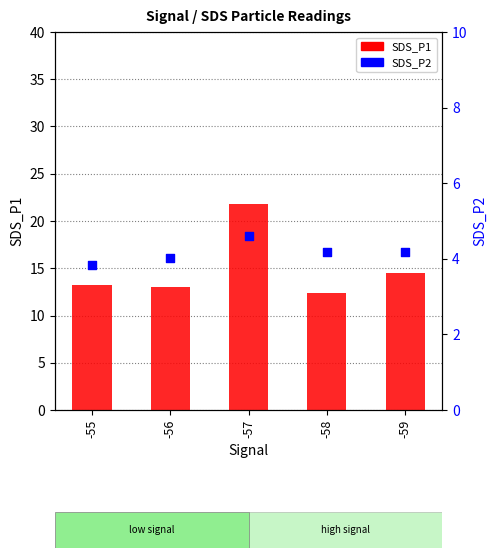

Is the value of SDS_P2 at -55 greater than the value of SDS_P1 at -57?

No